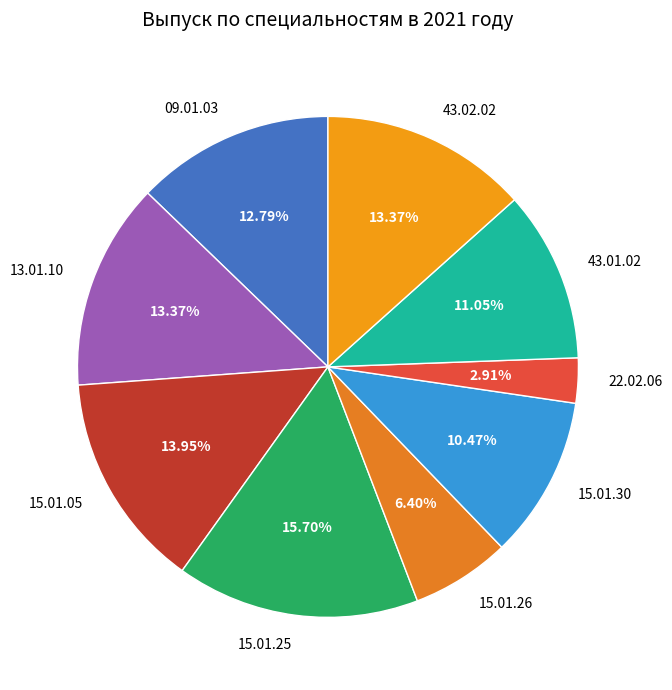

The 43.02.02 slice represents 5% of the pie. True or false?

False